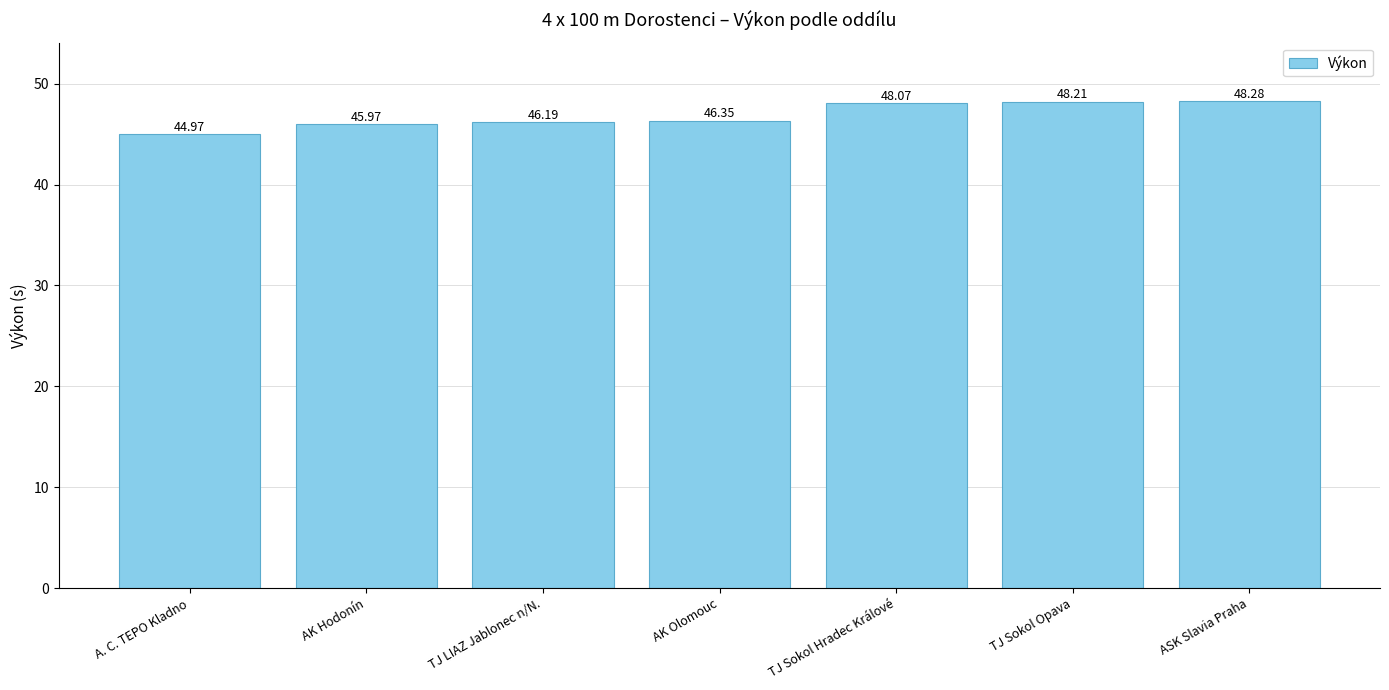

Which has a higher value, TJ LIAZ Jablonec n/N. or AK Olomouc?

AK Olomouc